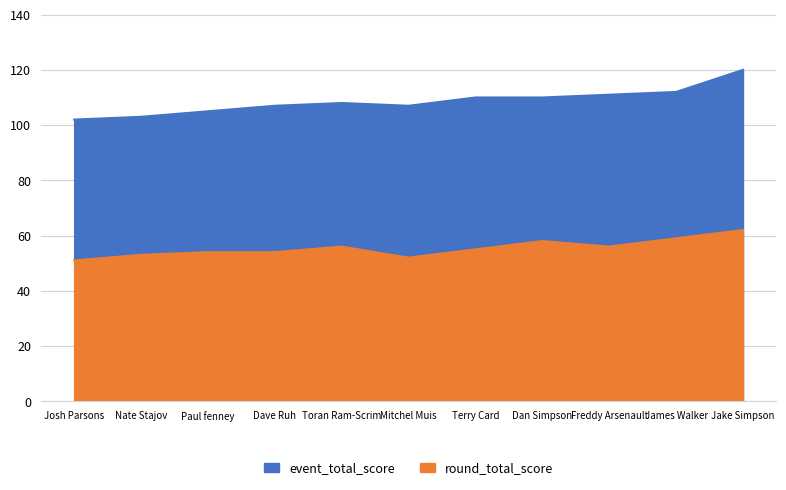

Which series has the largest total across all categories?

event_total_score